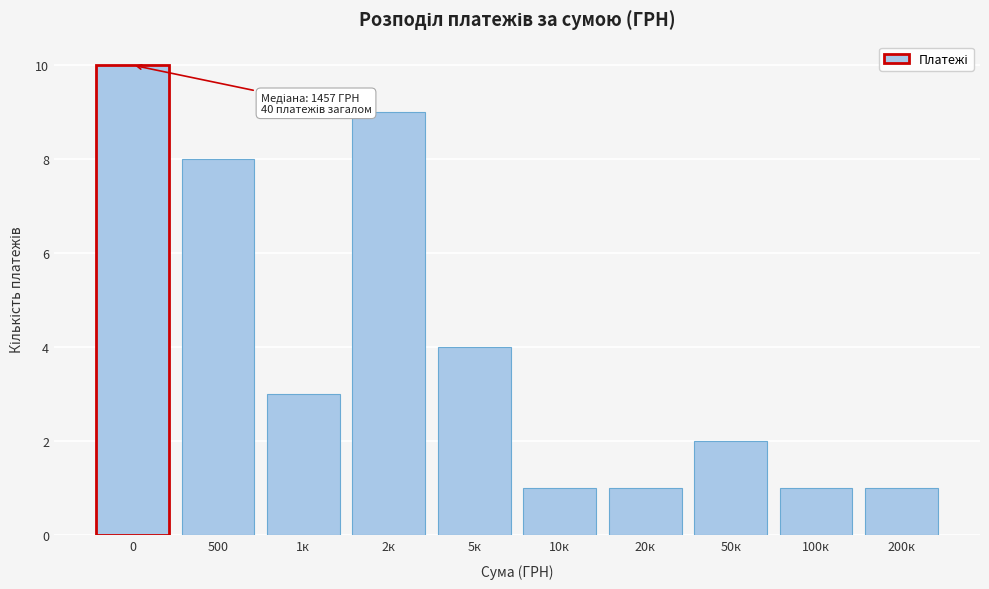

Reading right to left, what are all the values shown in this chart?

1	1	2	1	1	4	9	3	8	10